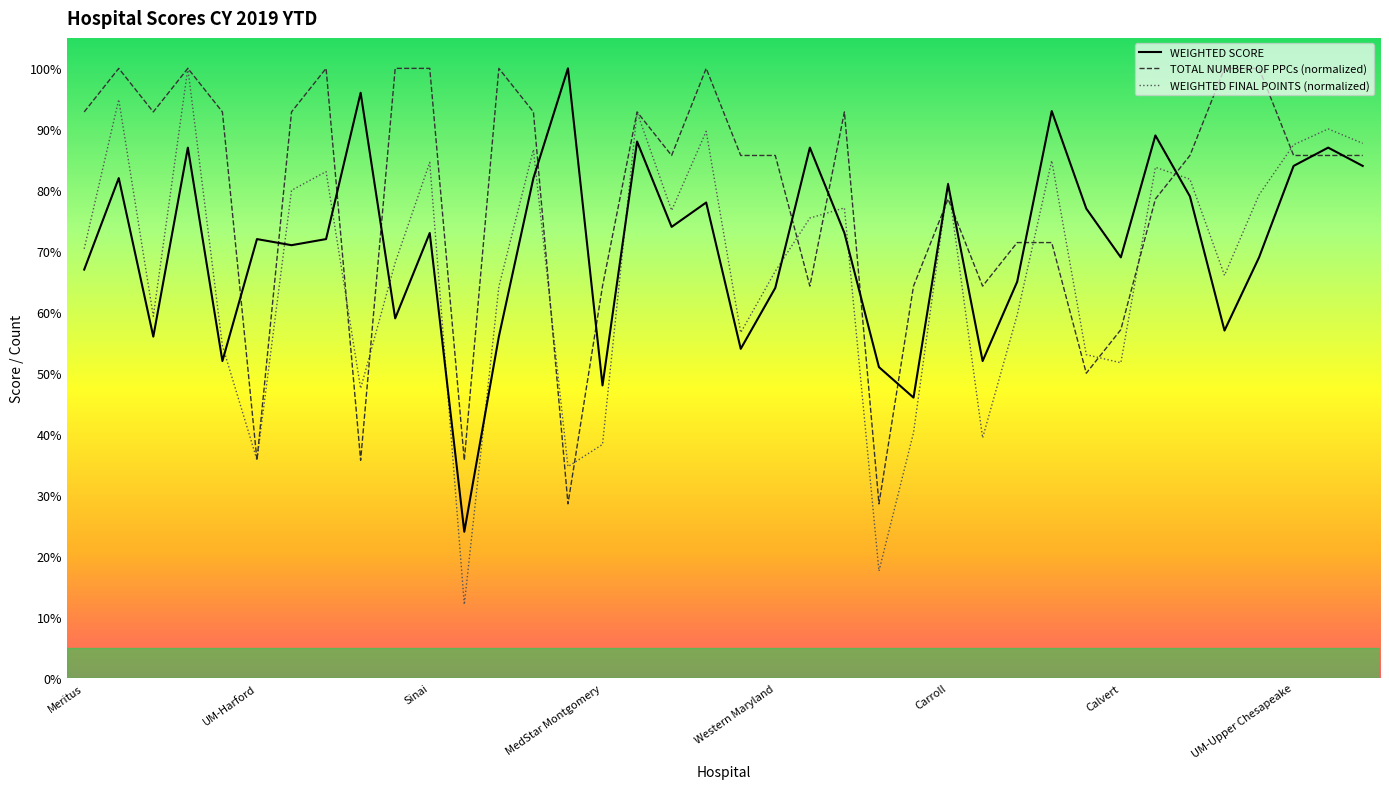

Does the chart have visible grid lines?

No